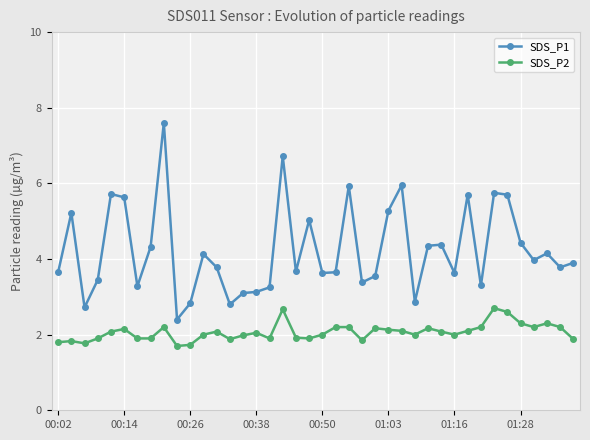

What is the smallest value displayed?

1.7